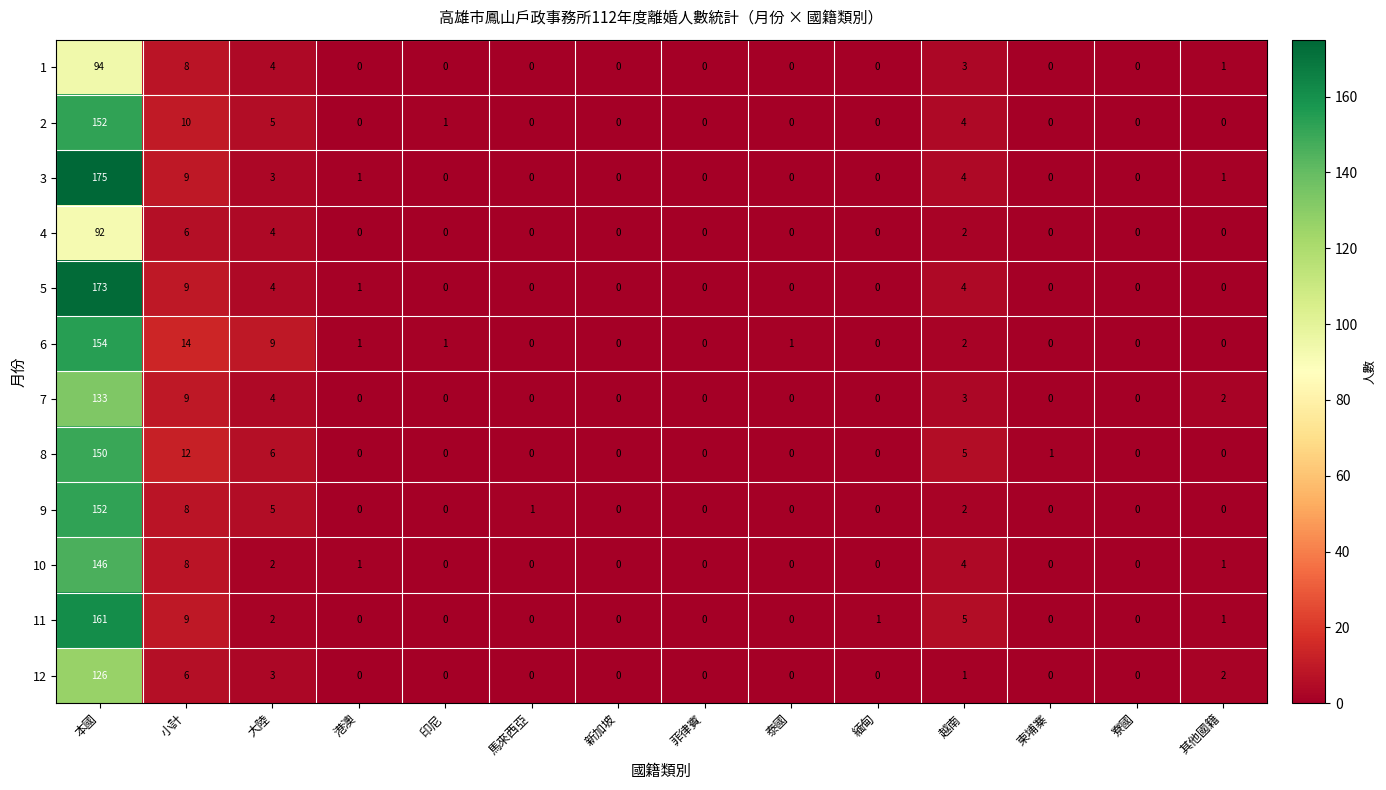

What is the maximum value for 6?

154